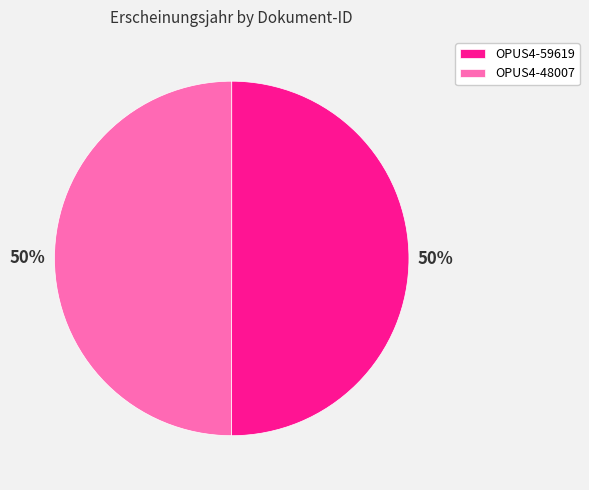

To the nearest percent, what is the combined percentage of OPUS4-59619 and OPUS4-48007?

100%